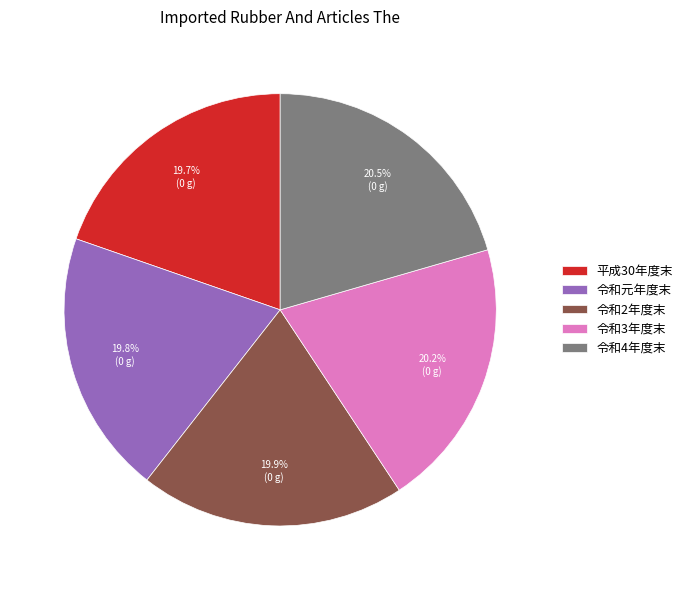

What portion of the pie excludes 平成30年度末?

80.3%